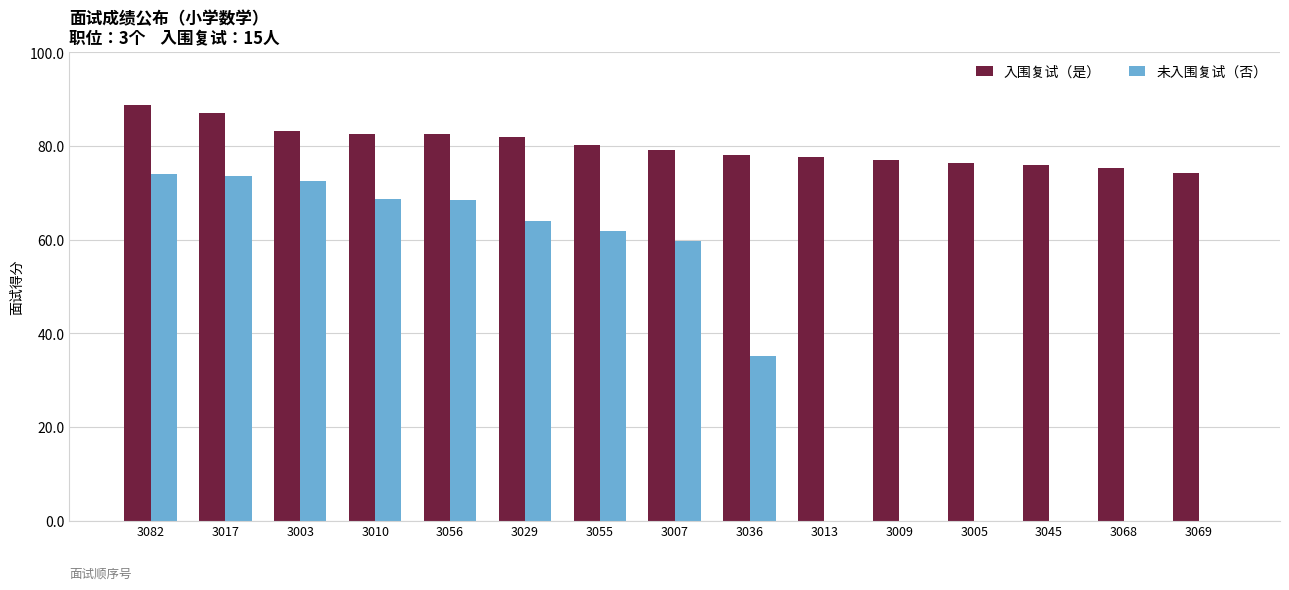

What is the total value across all series at 3003?

155.7